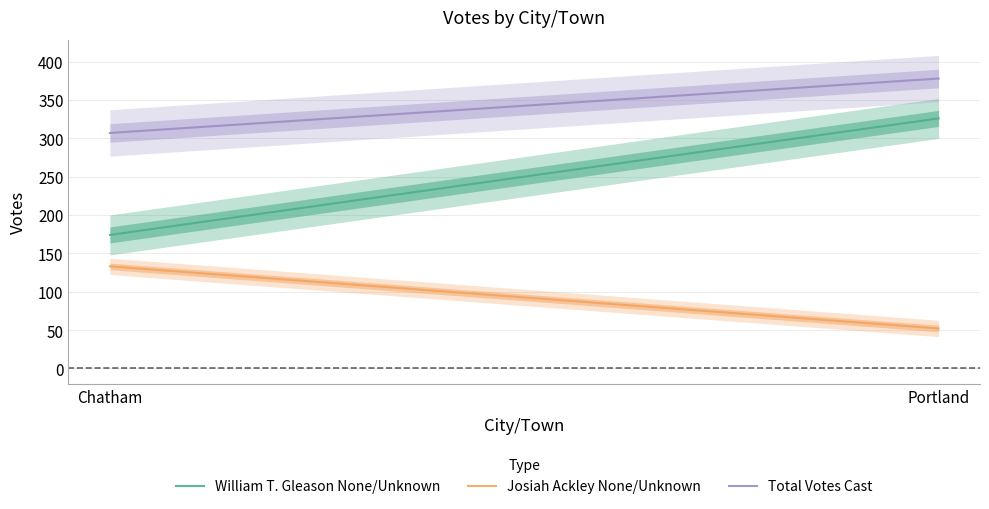

What is the label of the 1st point from the left?

Chatham